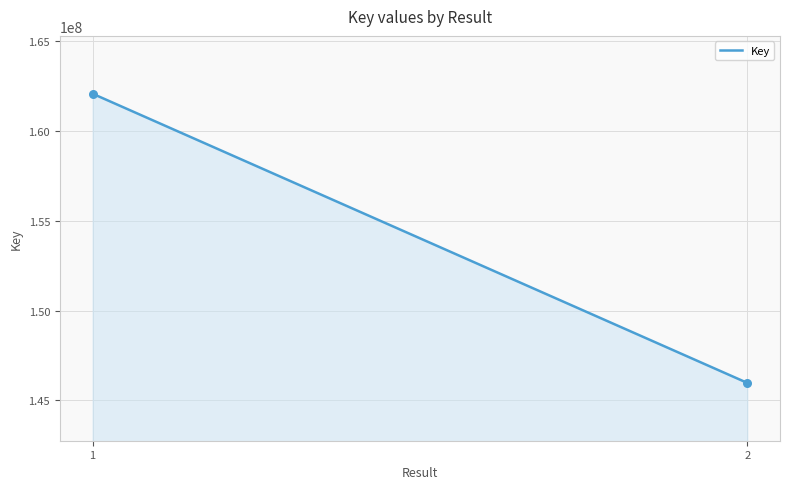

What is the difference between the maximum and minimum values?

16107973.0